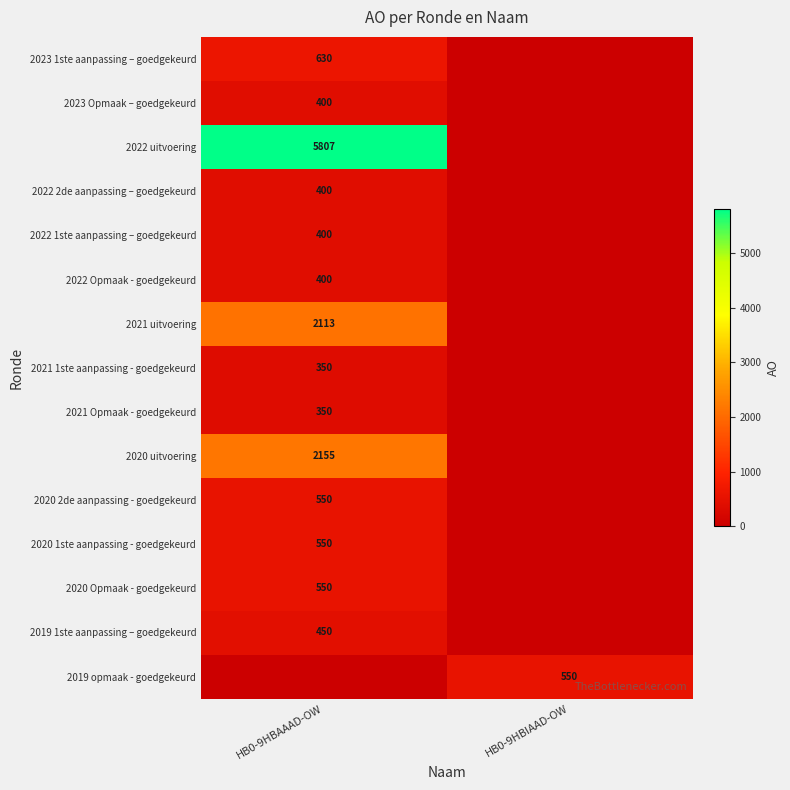

The 2019 1ste aanpassing – goedgekeurd series shows 153 at HB0-9HBAAAD-OW. True or false?

False